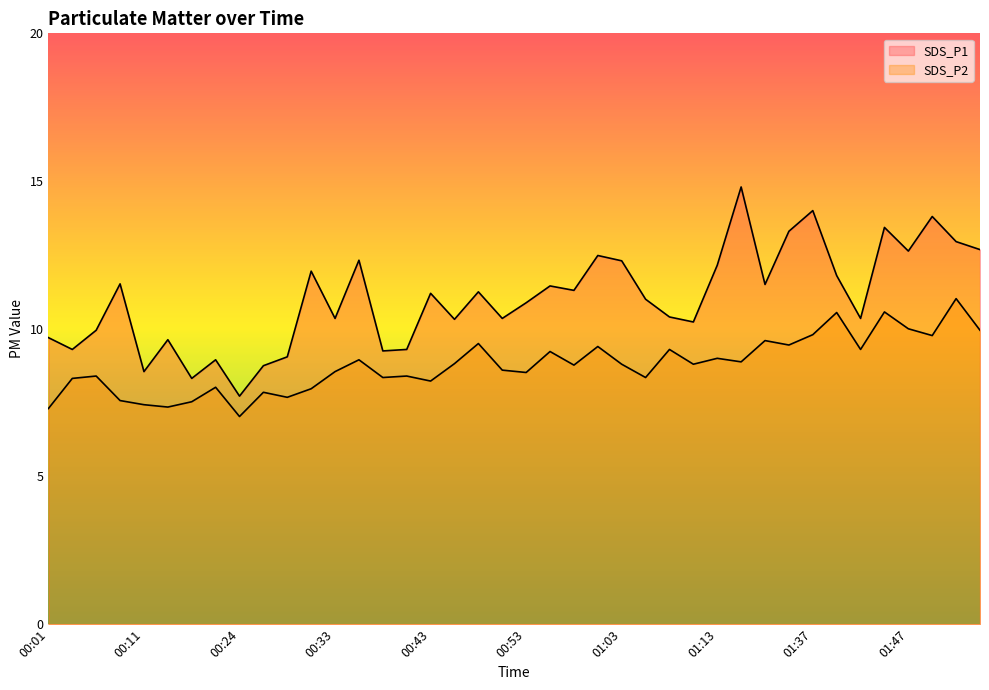

Rank the series by their average value, from highest to lowest.

SDS_P1, SDS_P2